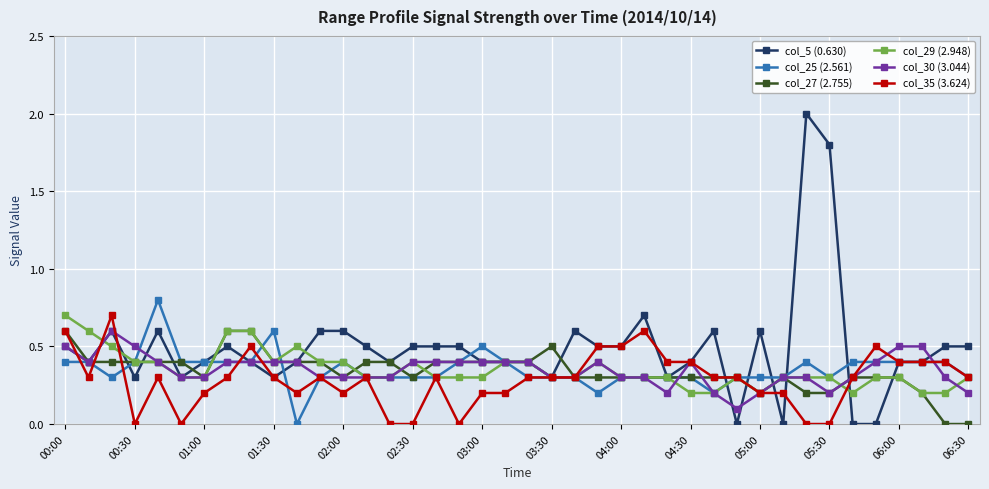

What is the maximum value shown in the chart?

2.0